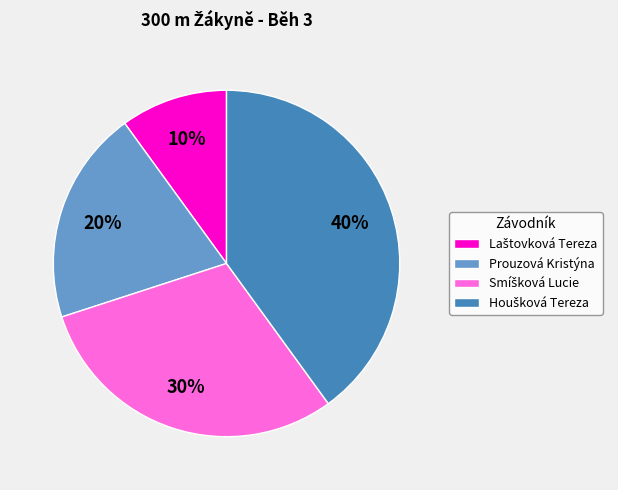

To the nearest percent, what percentage of the pie is Prouzová Kristýna?

20%